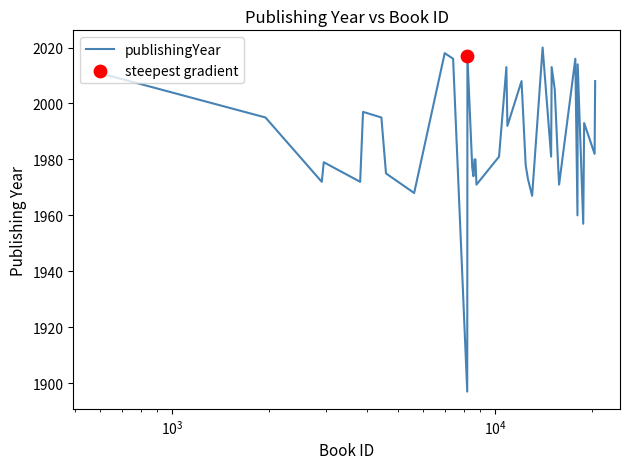

What is the difference between the maximum and minimum values?

123